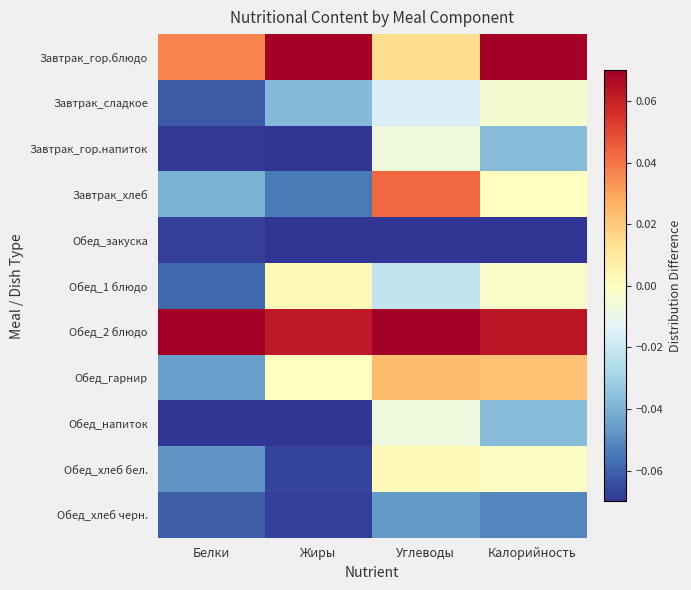

List the series in order of their peak value, lowest first.

Обед_закуска, Обед_хлеб черн., Обед_напиток, Завтрак_гор.напиток, Завтрак_сладкое, Обед_1 блюдо, Обед_хлеб бел., Обед_гарнир, Завтрак_хлеб, Завтрак_гор.блюдо, Обед_2 блюдо